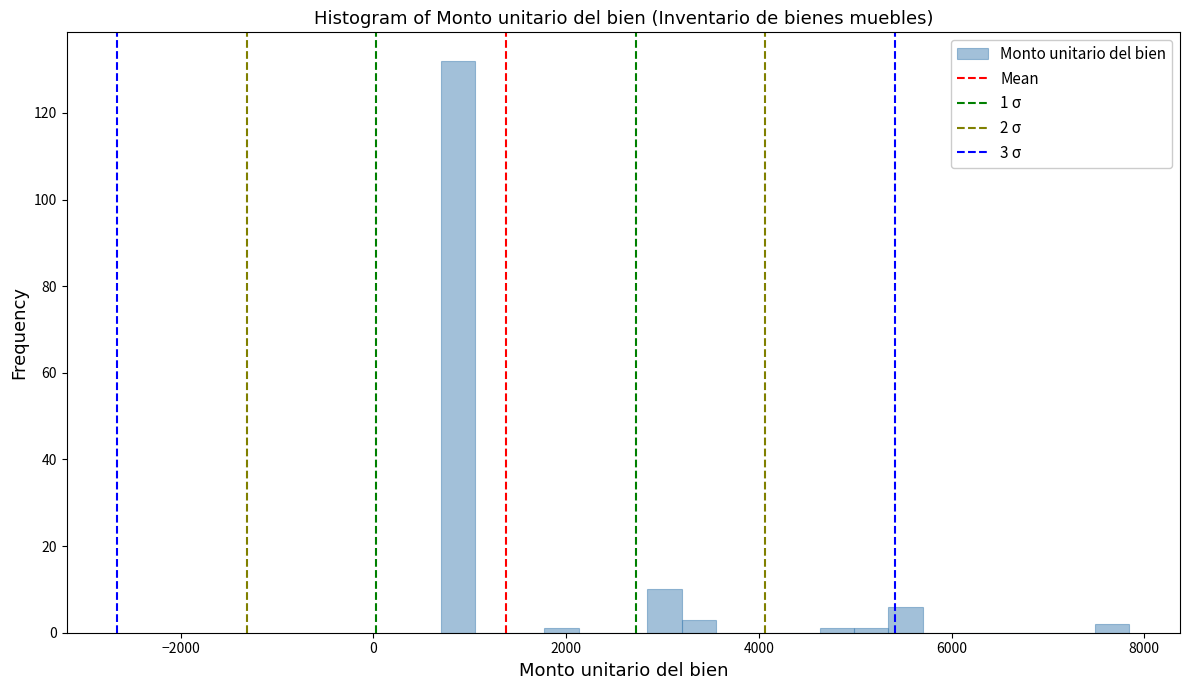

Read against the x-axis, roughly where is the centre of the tallest bar?

800